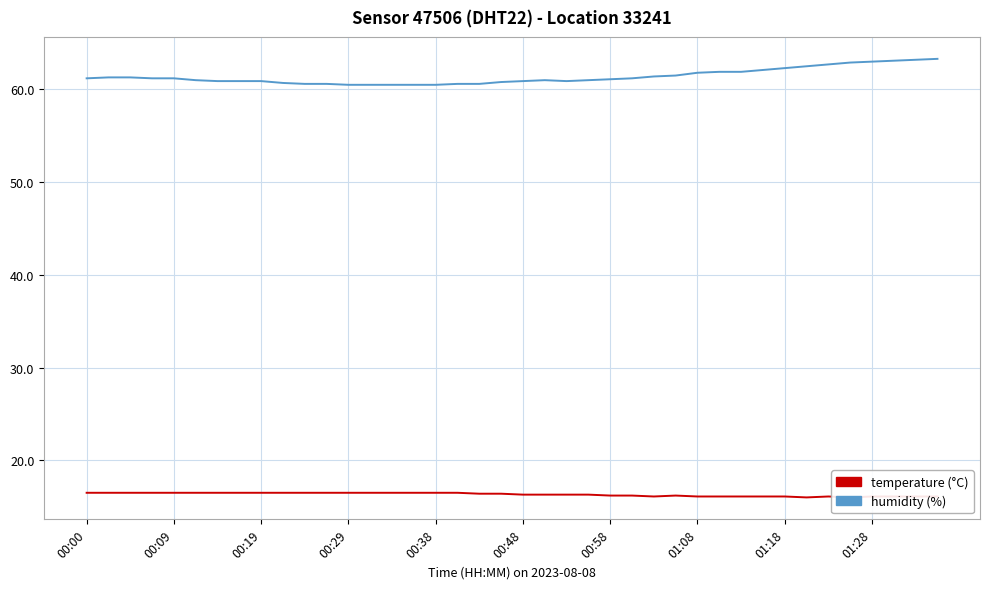

What value does the temperature series have at 17?

16.5